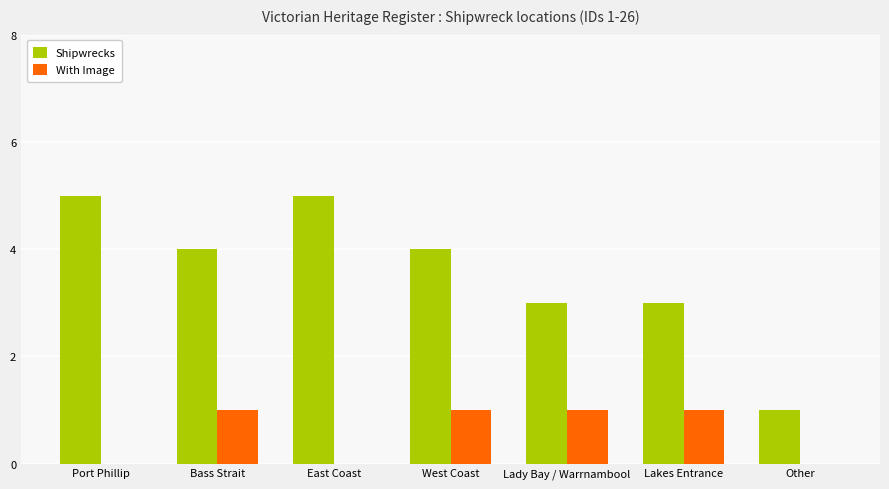

What is the average value of the Shipwrecks series?

4